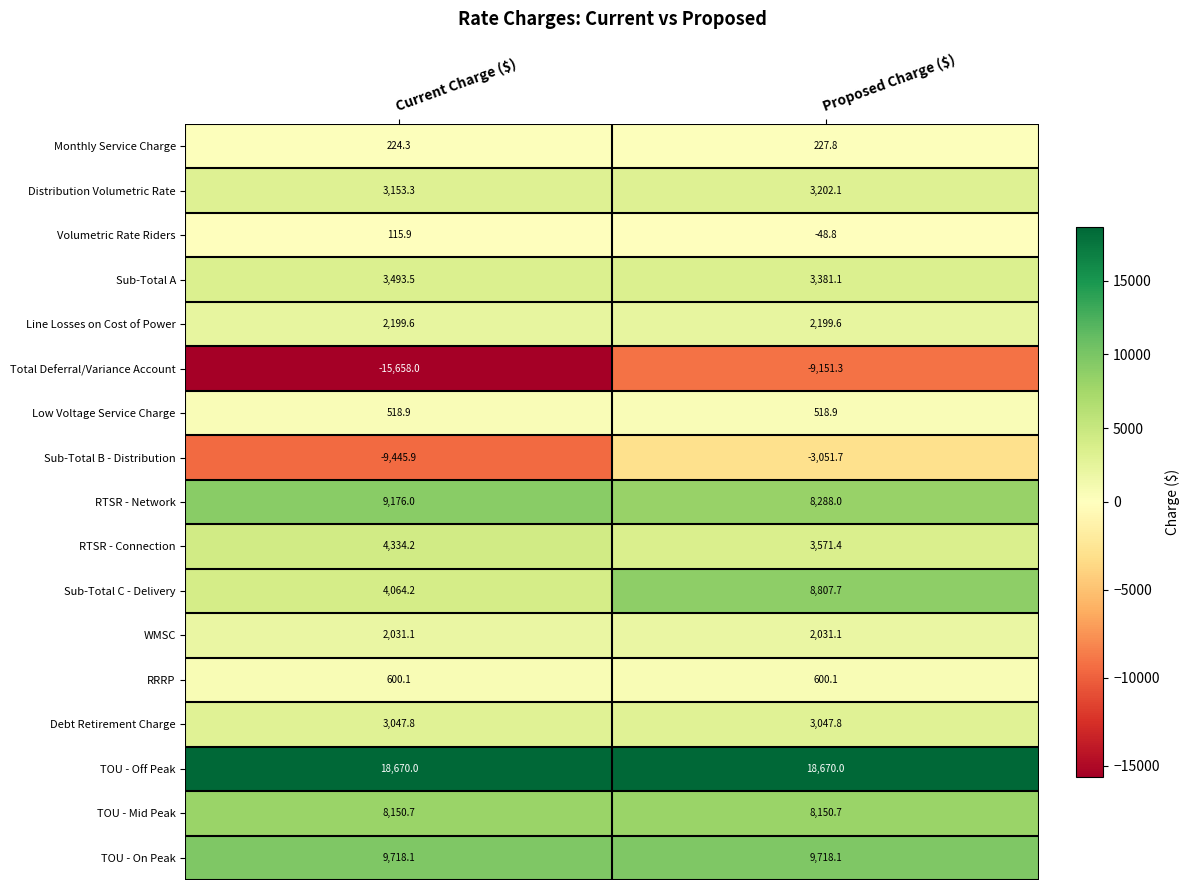

Which series has the largest range (max minus min)?

Total Deferral/Variance Account